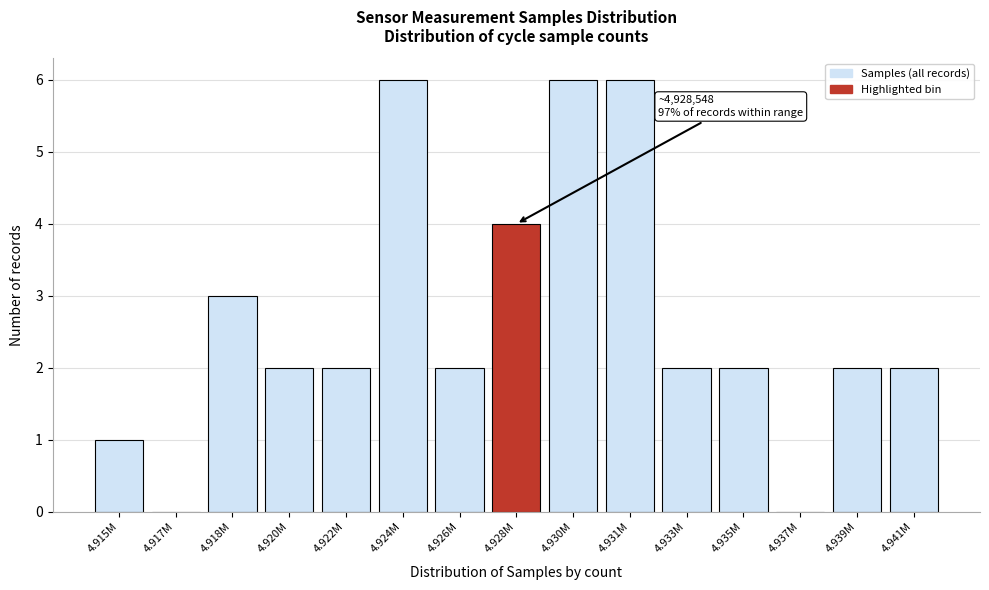

Reading left to right, what are all the values shown in this chart?

4.915M=1	4.917M=0	4.918M=3	4.920M=2	4.922M=2	4.924M=6	4.926M=2	4.928M=4	4.930M=6	4.931M=6	4.933M=2	4.935M=2	4.937M=0	4.939M=2	4.941M=2